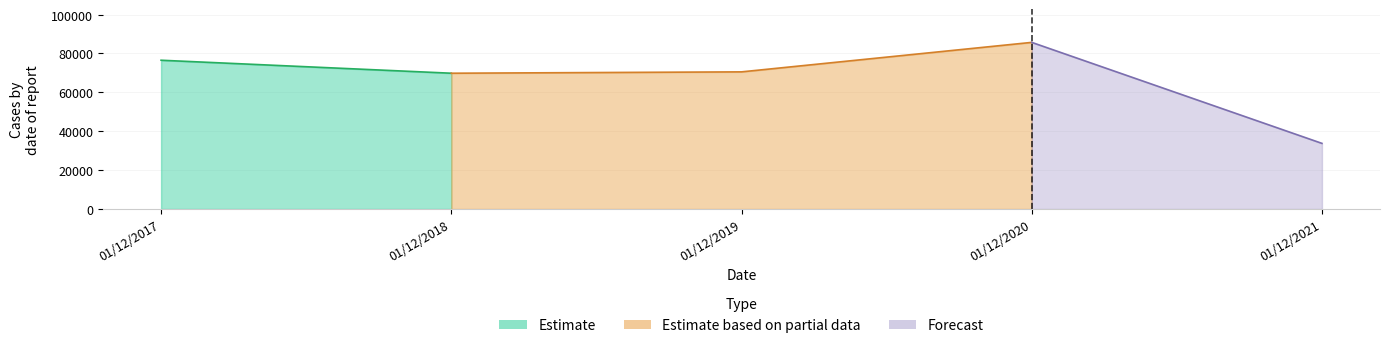

What is the change in value from 01/12/2017 to 01/12/2020?

+9183